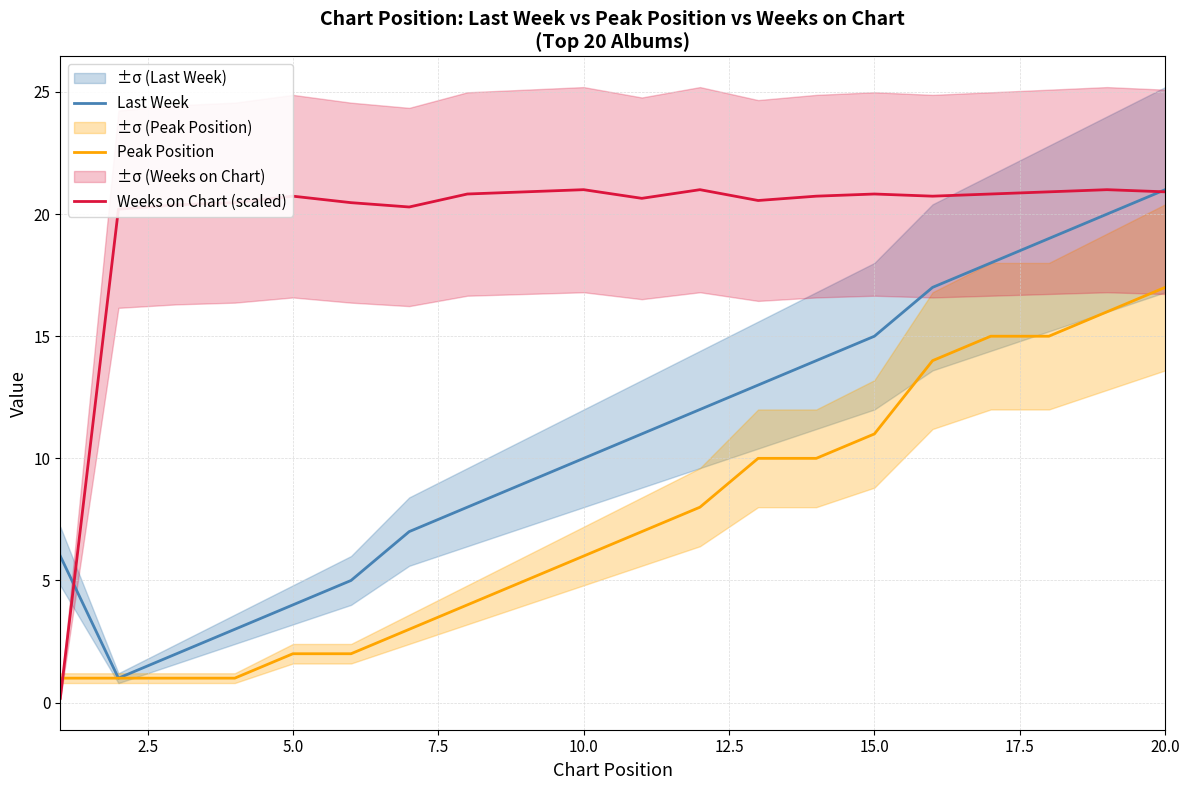

Is it true that Peak Position equals 19.3 at 15.0?

False